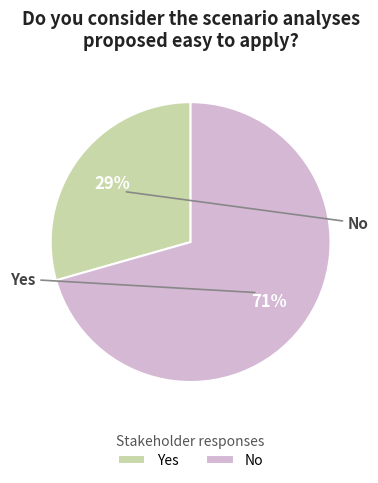

Is the sum of No and Yes greater than half?

Yes